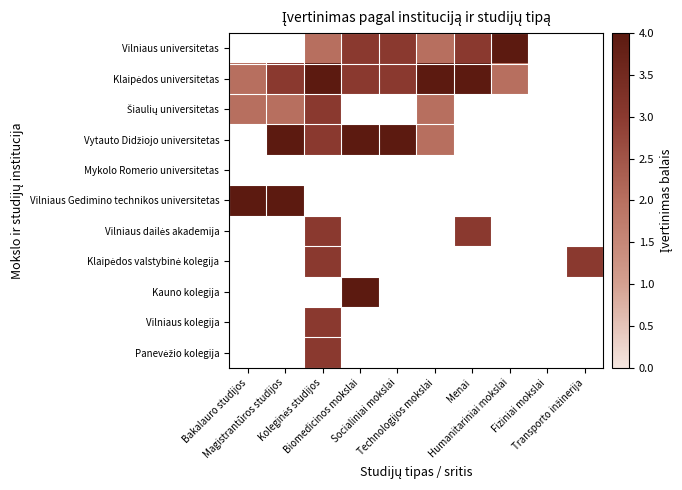

What is the difference between the highest and lowest values at Technologijos mokslai?

2.0